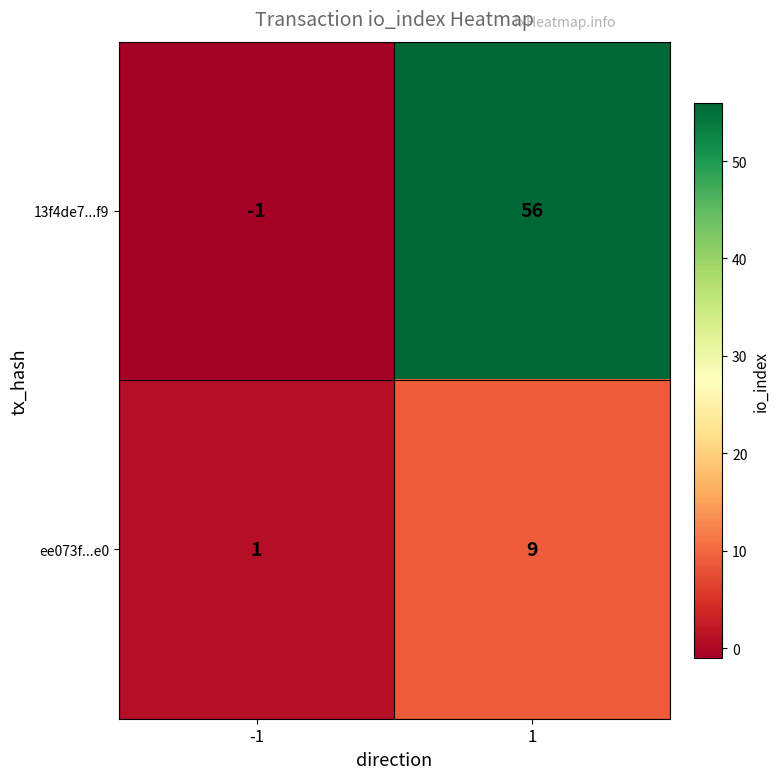

Reading left to right, extract all data points from this chart.

13f4de7...f9: -1=-1	1=56
ee073f...e0: -1=1	1=9